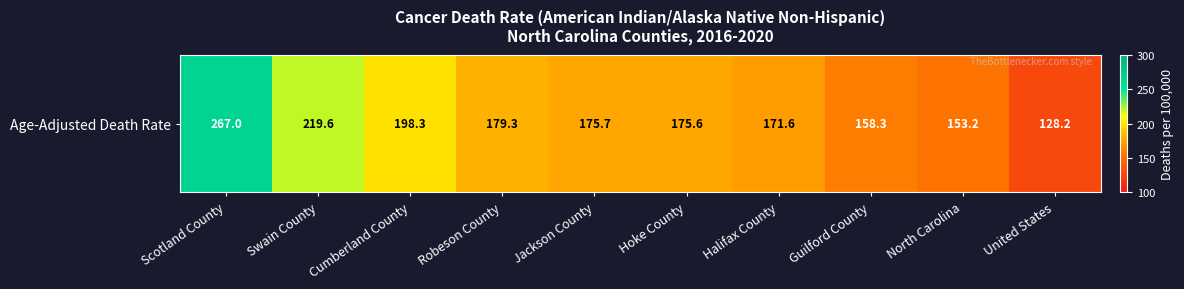

Between Jackson County and North Carolina, which is larger?

Jackson County